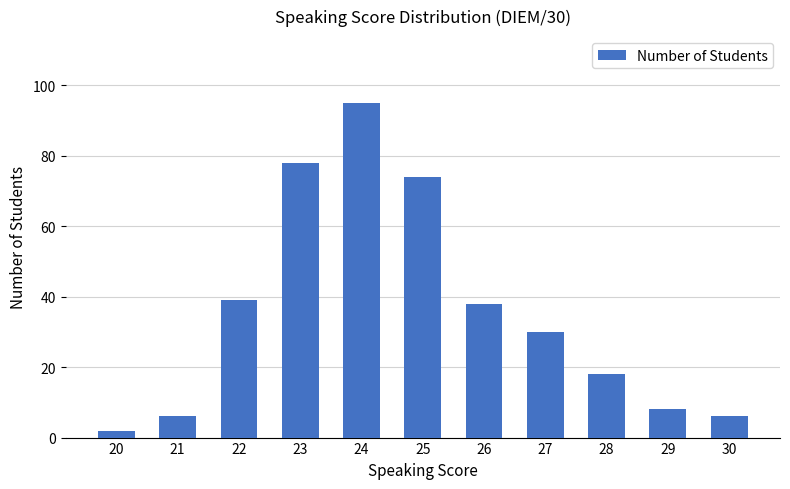

The value at 27 is 30. True or false?

True